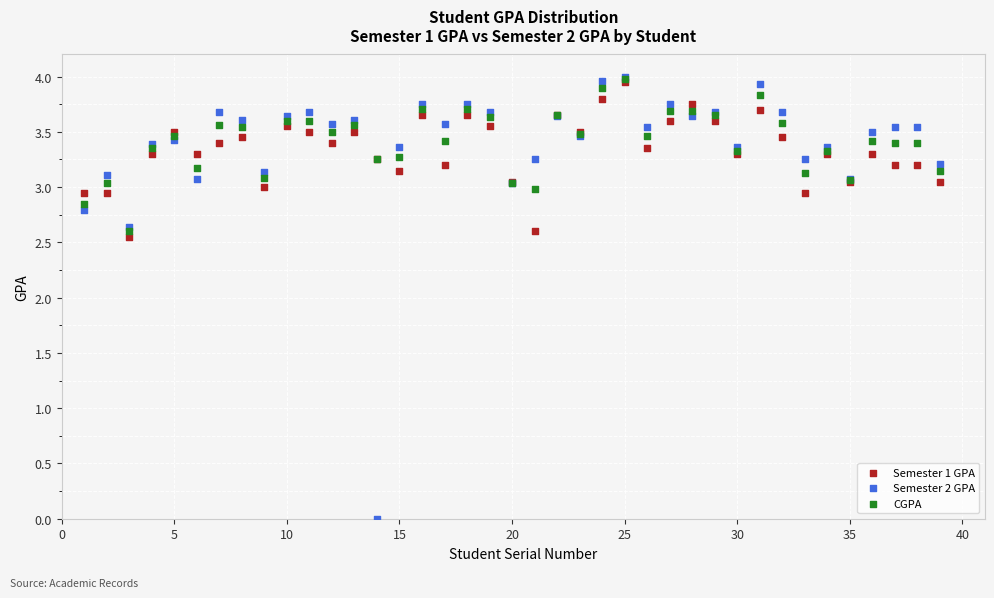

What are all the series names shown in the legend?

Semester 1 GPA, Semester 2 GPA, CGPA